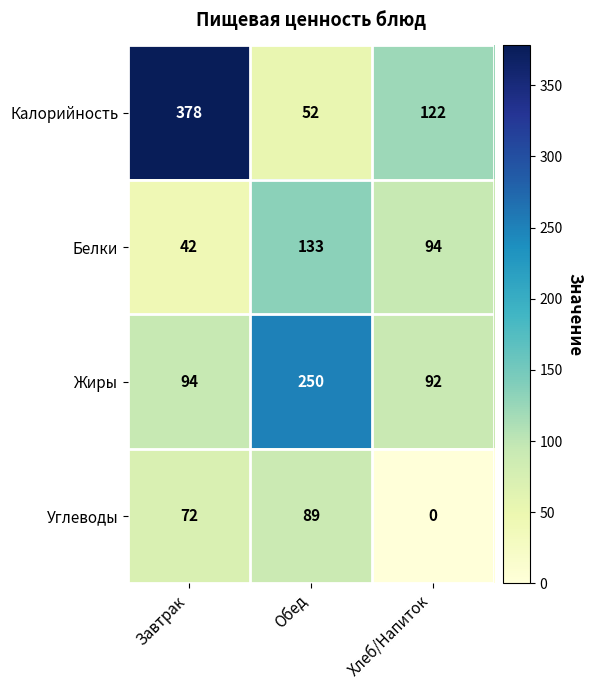

Reading left to right, extract all data points from this chart.

Калорийность: Завтрак=378	Обед=52	Хлеб/Напиток=122
Белки: Завтрак=42	Обед=133	Хлеб/Напиток=94
Жиры: Завтрак=94	Обед=250	Хлеб/Напиток=92
Углеводы: Завтрак=72	Обед=89	Хлеб/Напиток=0